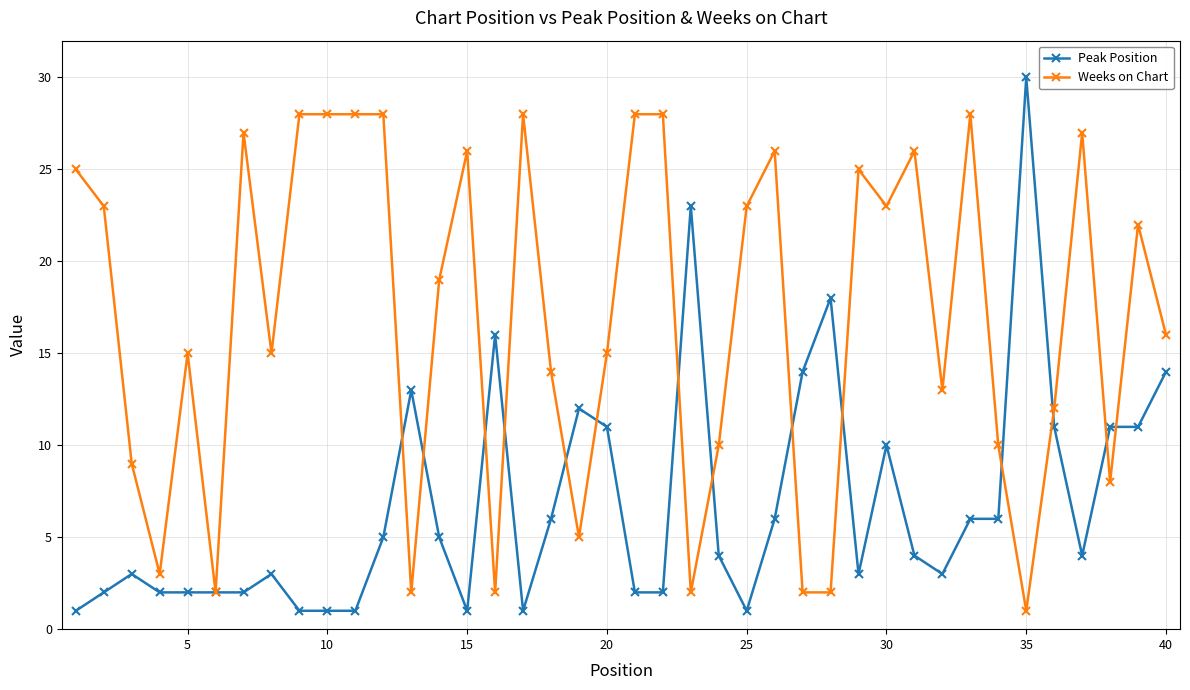

How many lines are shown in the chart?

2